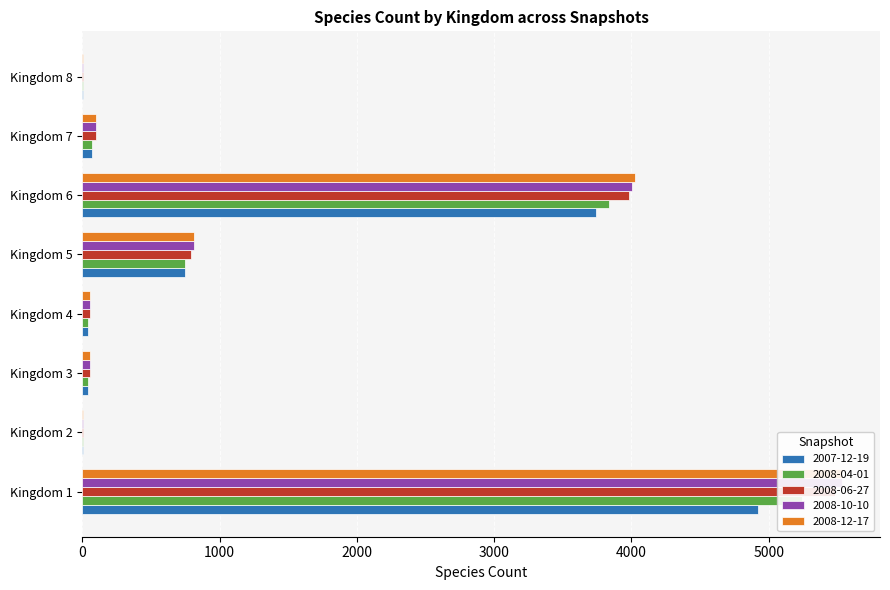

Which series has the largest total across all categories?

2008-12-17